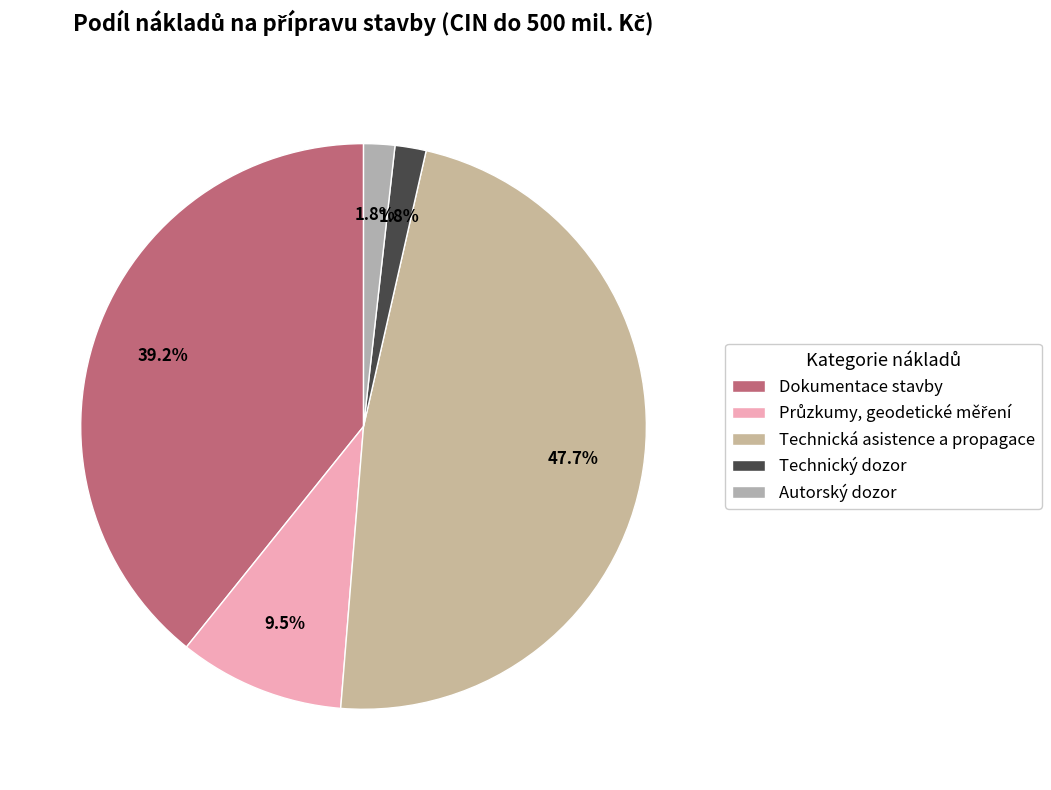

How many segments does this pie chart have?

5